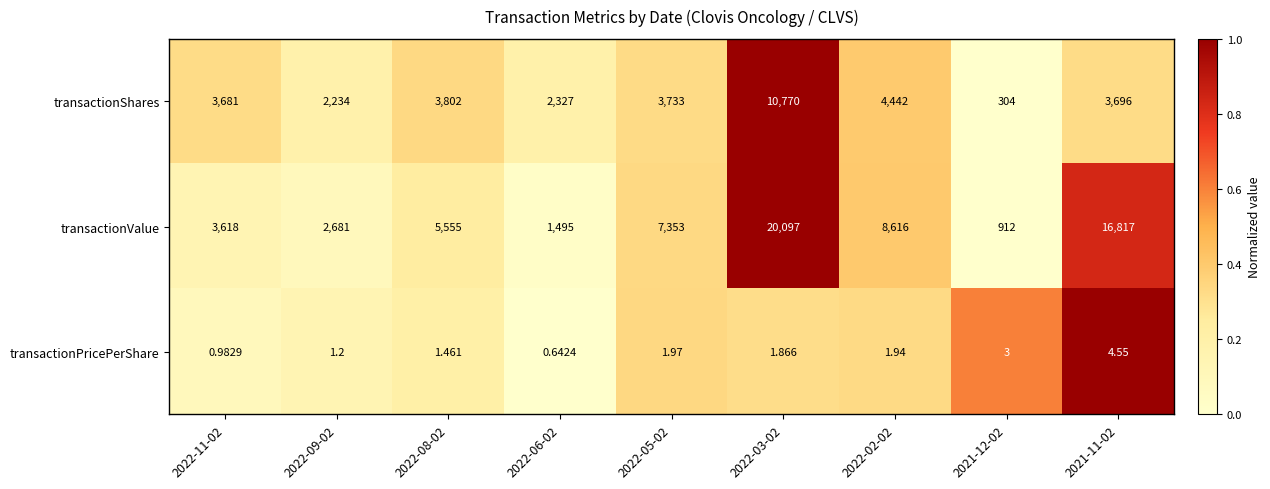

How many distinct data groups are displayed?

3